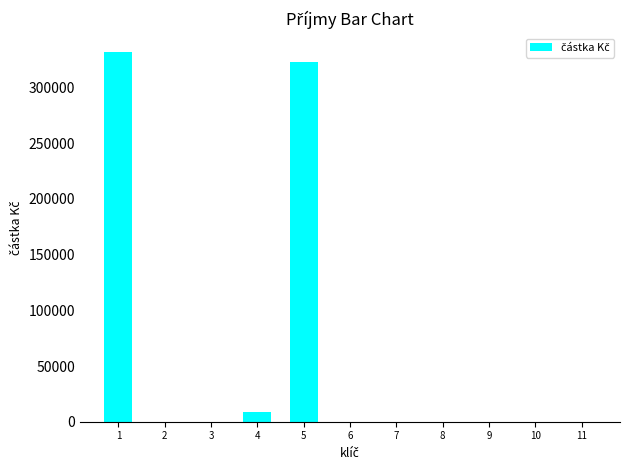

True or false: the data shows 323230 at 5.

True